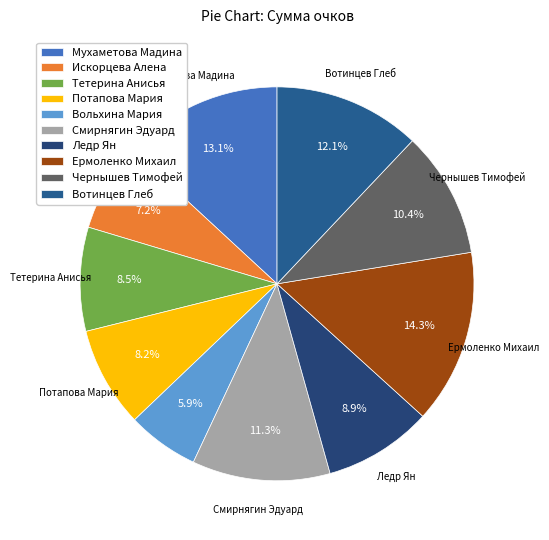

How much of the chart is everything except Ледр Ян?

91.1%